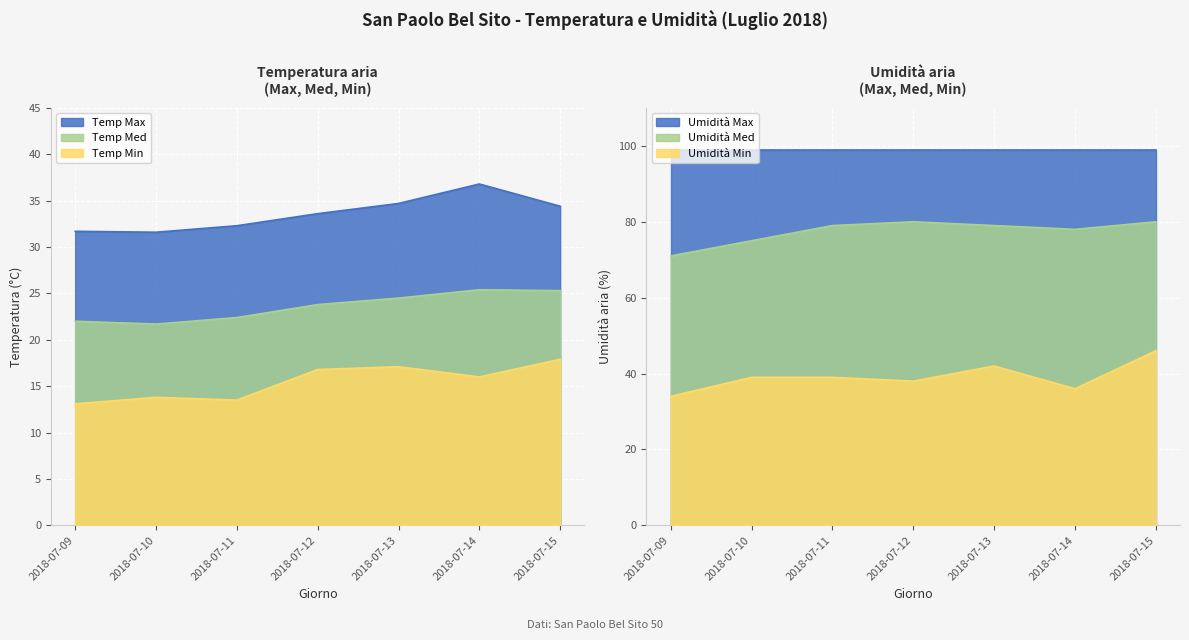

True or false: Umidita Min has more than 1 interior local peaks.

False